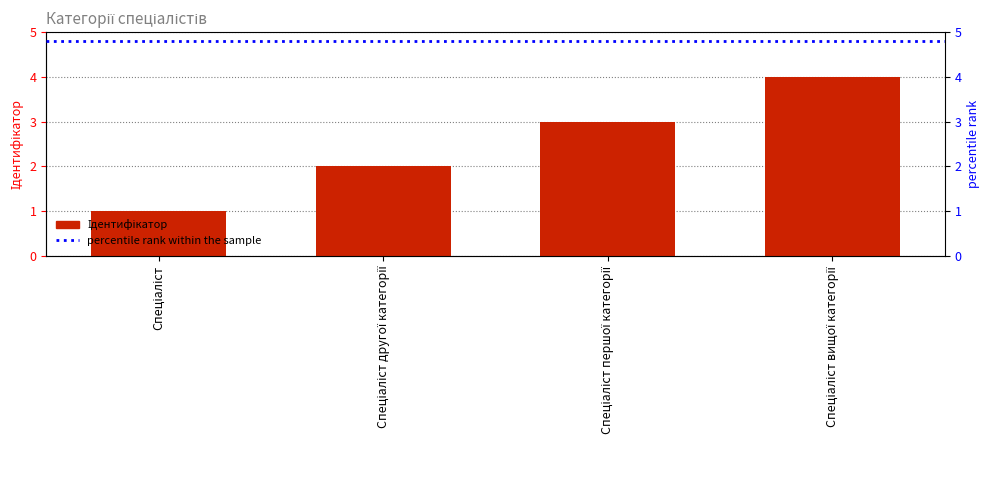

Reading right to left, transcribe all the data shown in this chart.

Спеціаліст вищої категорії=4	Спеціаліст першої категорії=3	Спеціаліст другої категорії=2	Спеціаліст=1